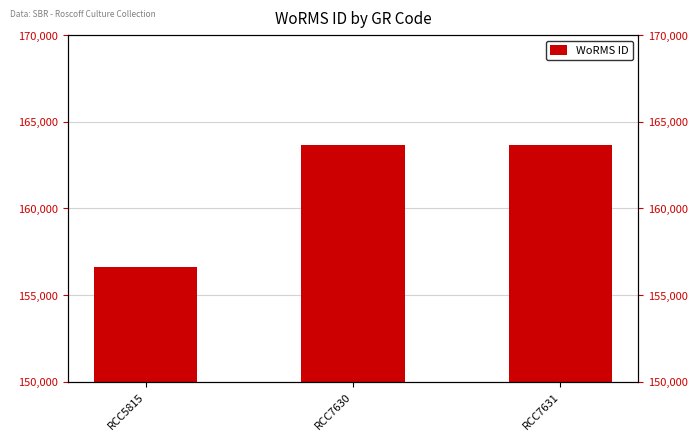

Reading left to right, transcribe all the data shown in this chart.

RCC5815=156598	RCC7630=163646	RCC7631=163646